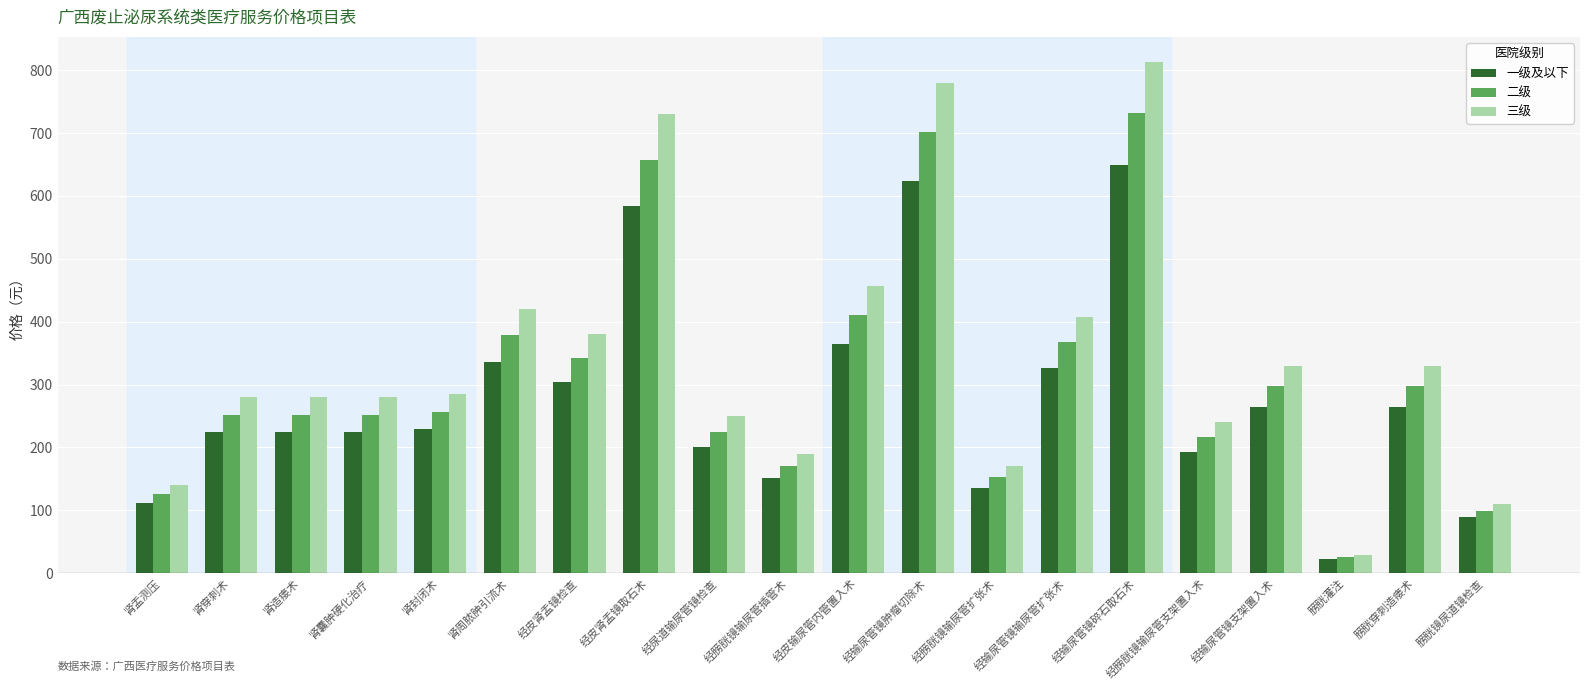

How many data points does each series have?

20